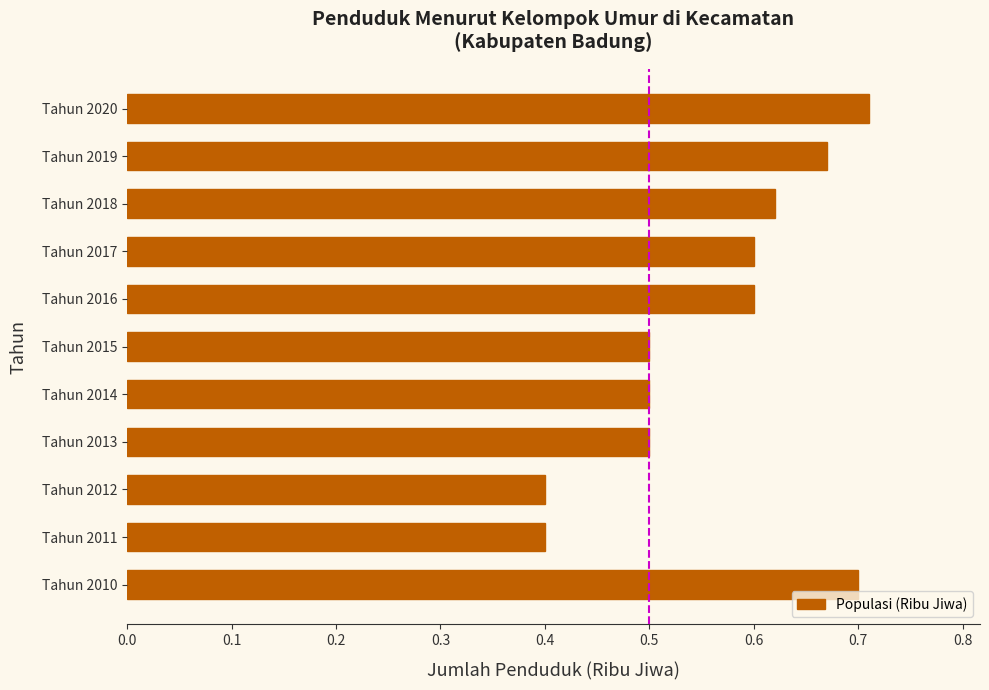

What is the change in value from Tahun 2011 to Tahun 2016?

+0.2